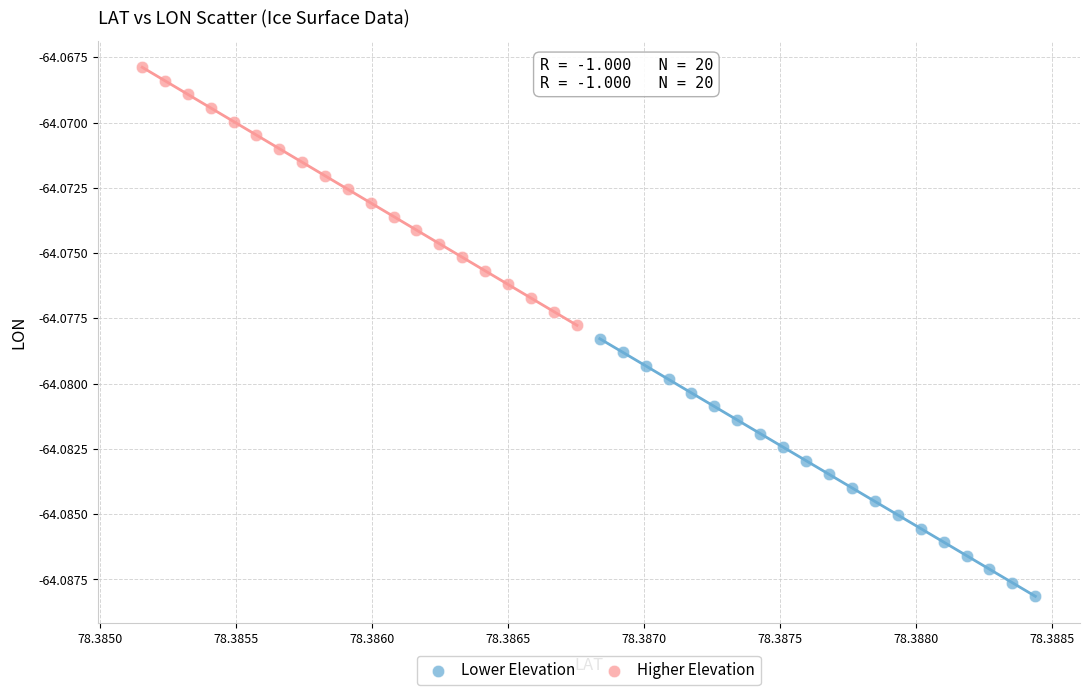

Which series has the widest spread of Y values?

Higher Elevation